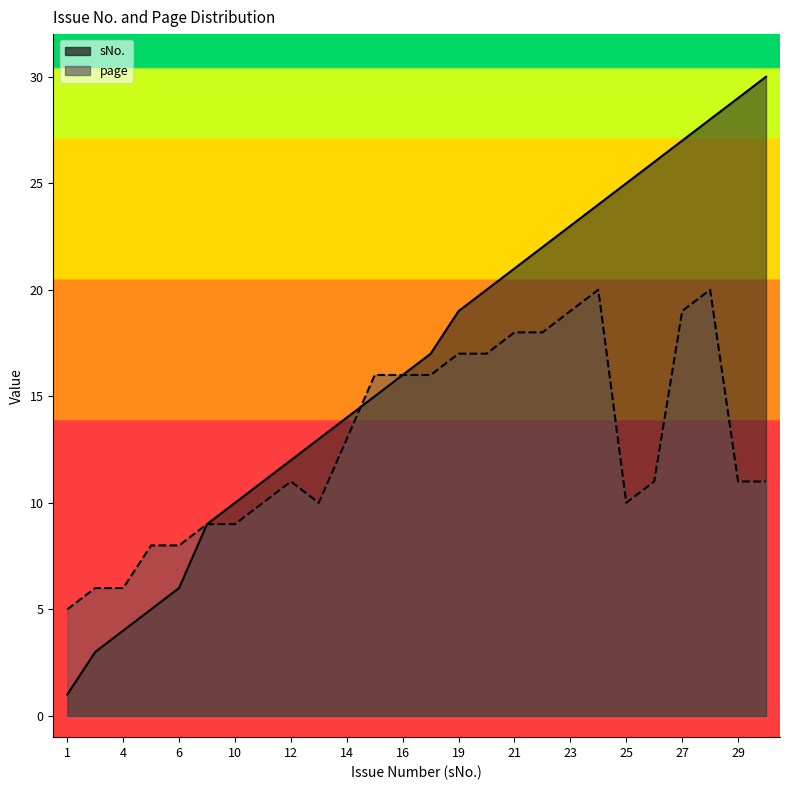

Is it true that page equals 9 at 9?

True